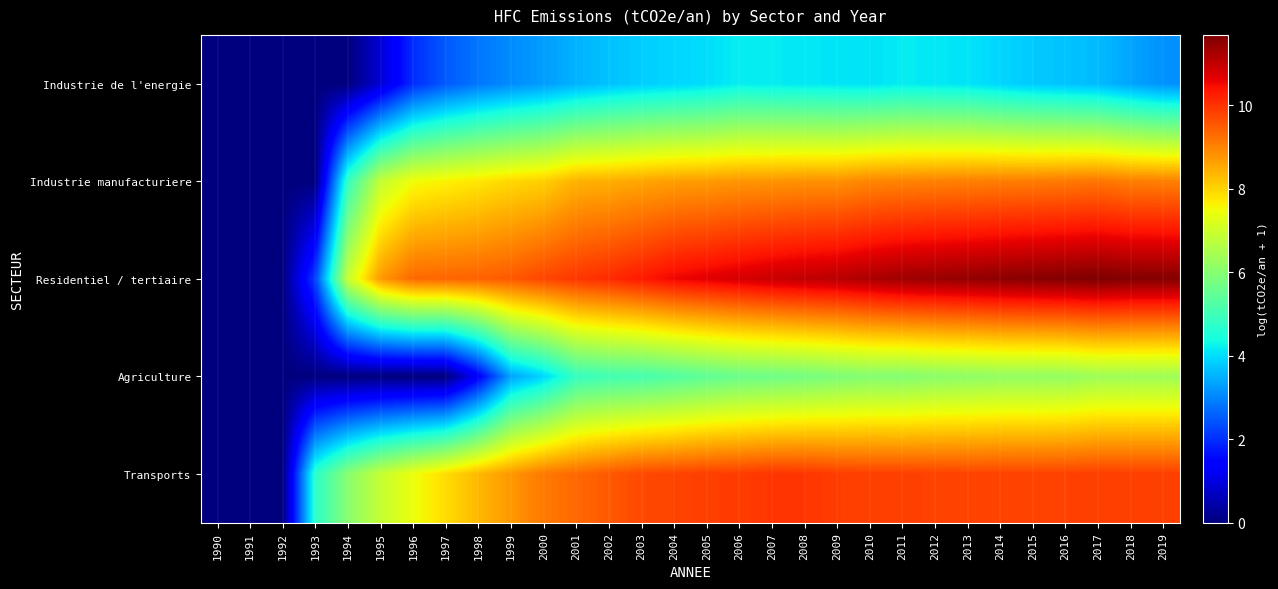

Reading left to right, extract all data points from this chart.

Industrie de l'energie: 1990=0.0	1991=0.0	1992=0.0	1993=0.0	1994=0.0	1995=0.9	1996=2.0	1997=2.5	1998=2.8	1999=3.1	2000=3.3	2001=3.5	2002=3.7	2003=3.8	2004=3.9	2005=4.0	2006=4.2	2007=4.2	2008=4.1	2009=4.1	2010=4.1	2011=4.2	2012=4.1	2013=4.1	2014=3.9	2015=3.8	2016=3.7	2017=3.6	2018=3.4	2019=3.1
Industrie manufacturiere: 1990=0.0	1991=0.0	1992=0.0	1993=0.0	1994=4.8	1995=6.8	1996=7.5	1997=7.6	1998=7.8	1999=7.9	2000=8.0	2001=8.4	2002=8.5	2003=8.6	2004=8.7	2005=8.7	2006=8.8	2007=8.8	2008=8.8	2009=8.8	2010=9.0	2011=9.0	2012=9.0	2013=9.0	2014=9.1	2015=9.1	2016=9.1	2017=9.2	2018=9.0	2019=9.0
Residentiel / tertiaire: 1990=0.0	1991=0.0	1992=0.0	1993=2.2	1994=6.9	1995=8.7	1996=9.3	1997=9.4	1998=9.4	1999=9.5	2000=9.8	2001=9.9	2002=10.1	2003=10.3	2004=10.5	2005=10.7	2006=10.8	2007=10.9	2008=11.0	2009=11.1	2010=11.2	2011=11.4	2012=11.4	2013=11.5	2014=11.5	2015=11.6	2016=11.6	2017=11.7	2018=11.6	2019=11.6
Agriculture: 1990=0.0	1991=0.0	1992=0.0	1993=0.0	1994=0.0	1995=0.0	1996=0.0	1997=0.0	1998=1.3	1999=3.4	2000=3.9	2001=4.9	2002=5.0	2003=5.1	2004=5.3	2005=5.4	2006=5.6	2007=5.7	2008=5.7	2009=5.9	2010=6.0	2011=6.0	2012=6.1	2013=6.1	2014=6.2	2015=6.2	2016=6.2	2017=6.3	2018=6.3	2019=6.3
Transports: 1990=0.0	1991=0.0	1992=0.0	1993=4.7	1994=6.0	1995=6.9	1996=7.4	1997=7.9	1998=8.3	1999=8.7	2000=9.1	2001=9.3	2002=9.5	2003=9.7	2004=9.8	2005=9.8	2006=9.9	2007=10.0	2008=10.0	2009=9.9	2010=9.8	2011=9.8	2012=9.8	2013=9.8	2014=9.8	2015=9.8	2016=9.8	2017=9.8	2018=9.8	2019=9.8